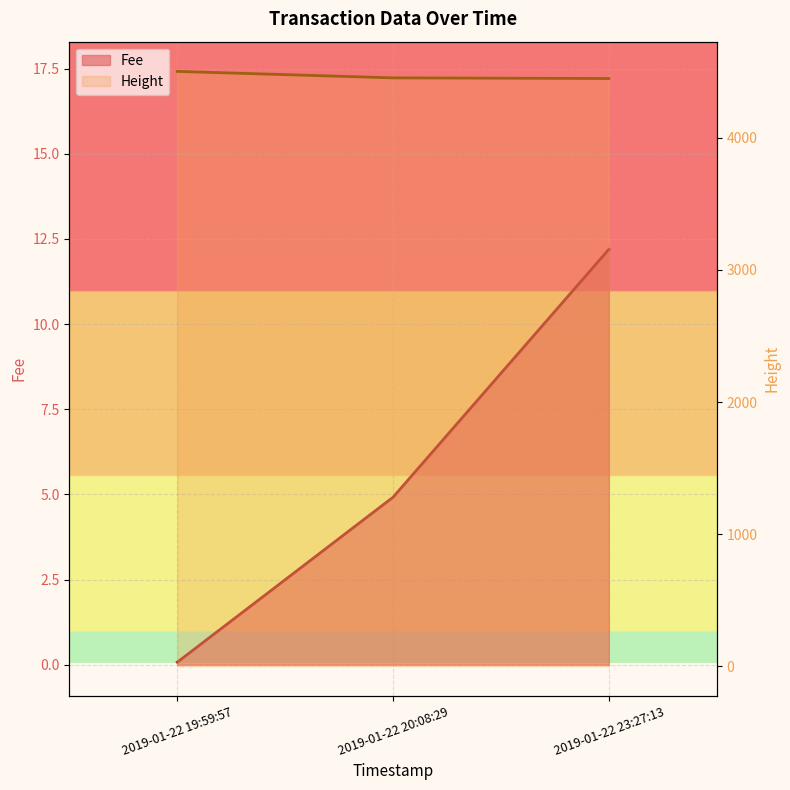

What is the sum of all Fee values?

17.2